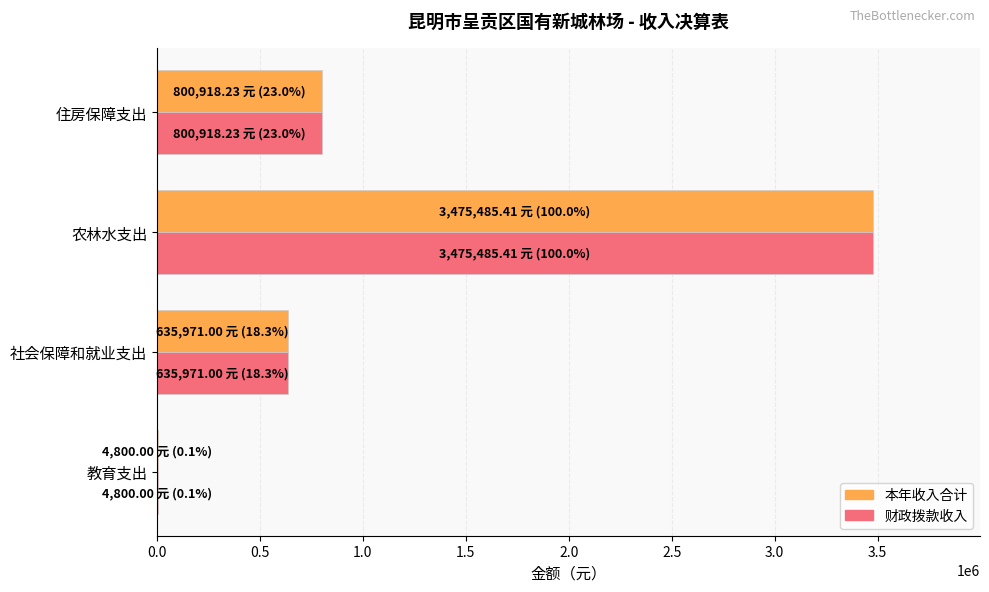

What is the total value across all series at 住房保障支出?

1601836.5